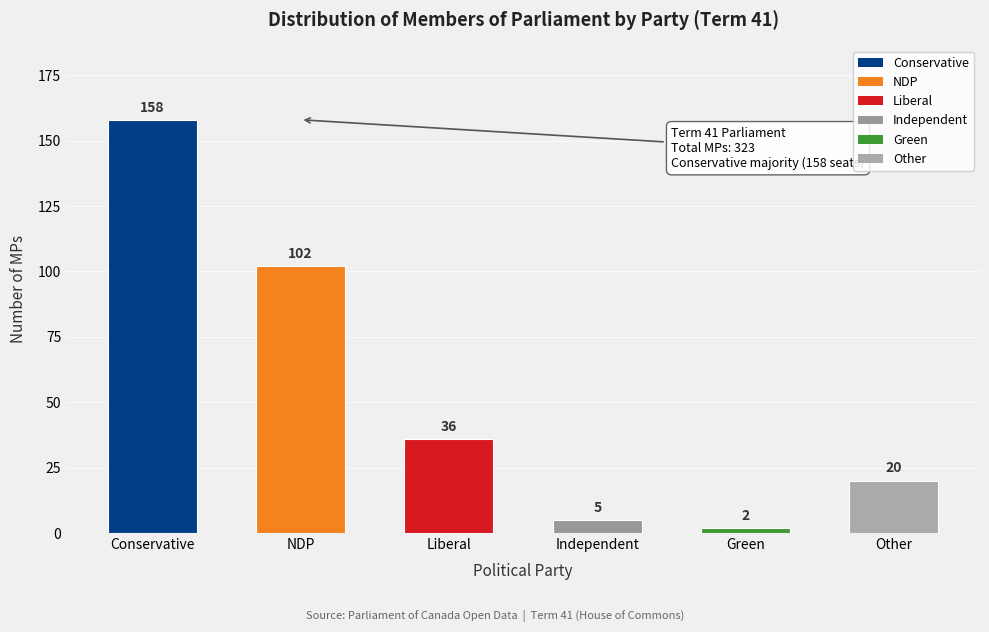

Reading left to right, what are all the values shown in this chart?

Conservative=158	NDP=102	Liberal=36	Independent=5	Green=2	Other=20